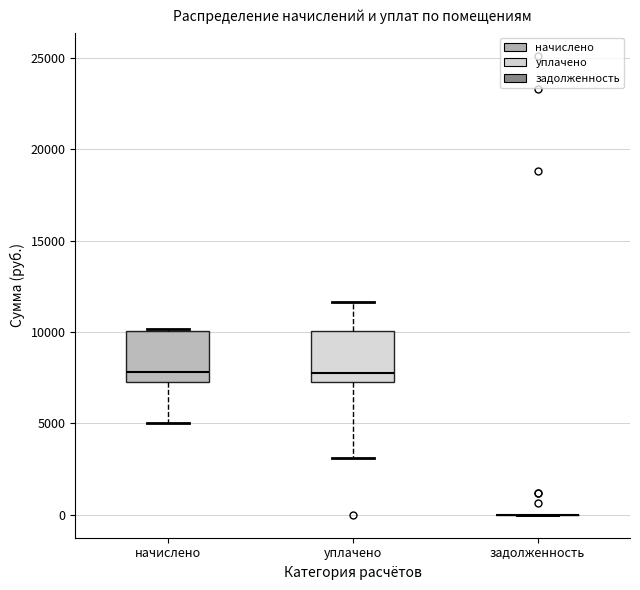

Reading left to right, read every box against the y-axis: the position of its median line, the range the box covers, and the ends of its whiskers. The values are not printed on the chart, so give them approximately, as read against the axis.

начислено: median 8000, box 7500 to 10000, whiskers 5000 to 10000
уплачено: median 8000, box 7500 to 10000, whiskers 3000 to 11500
задолженность: box collapsed to a line at 0, whiskers 0 to 0